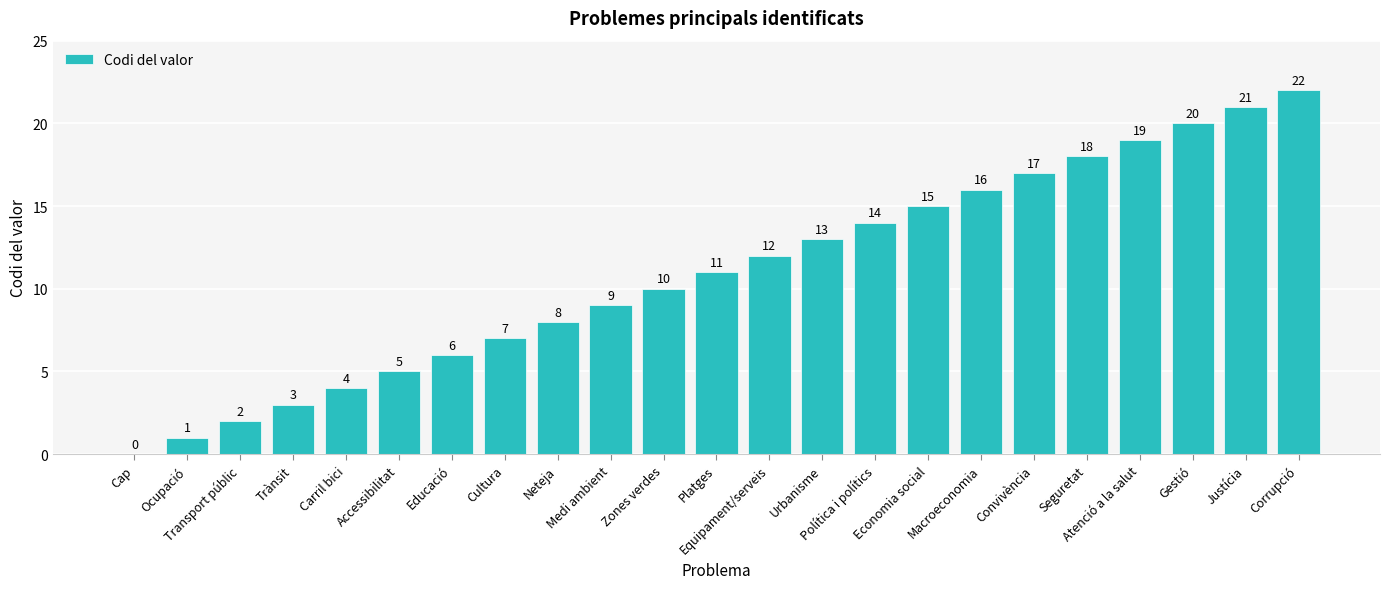

Between Medi ambient and Ocupació, which is larger?

Medi ambient